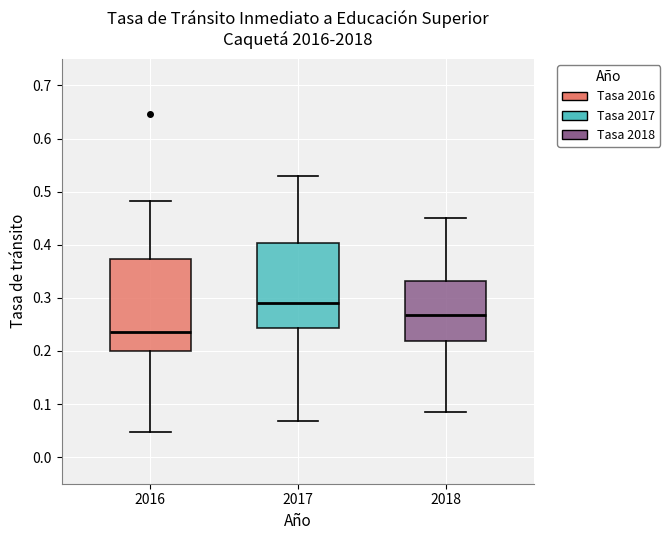

Which box has the lowest median line?

2016